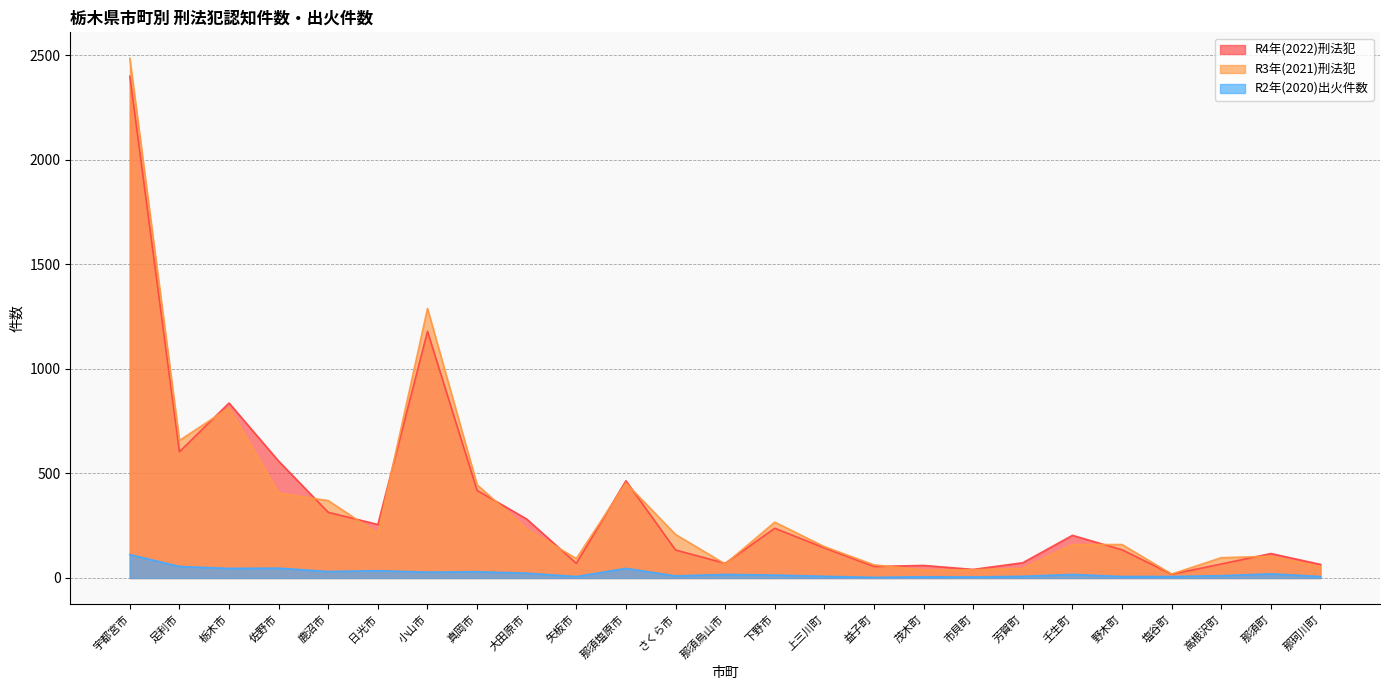

What are all the series names shown in the legend?

R4年(2022)刑法犯, R3年(2021)刑法犯, R2年(2020)出火件数